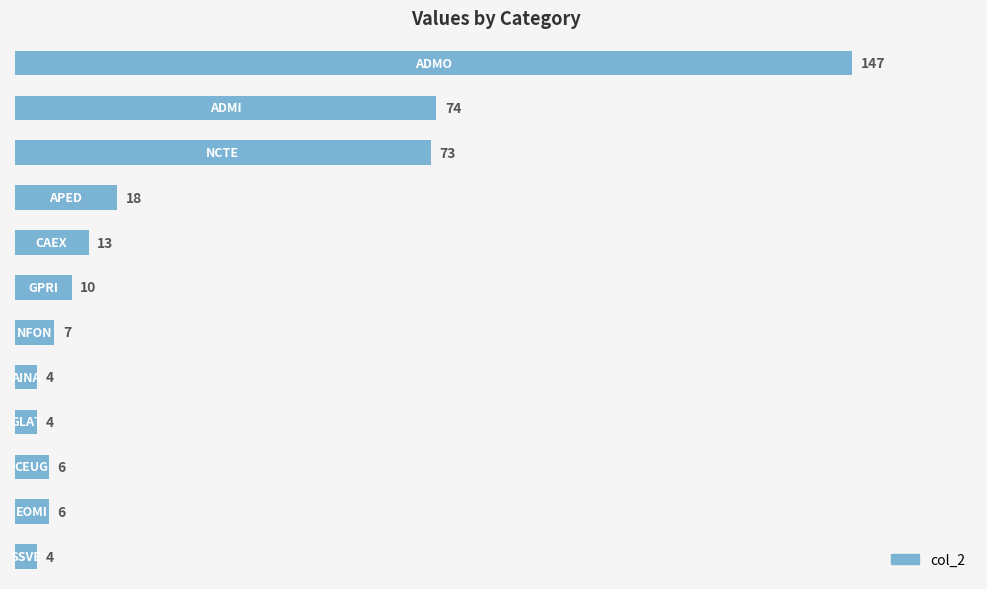

What is the smallest value displayed?

4